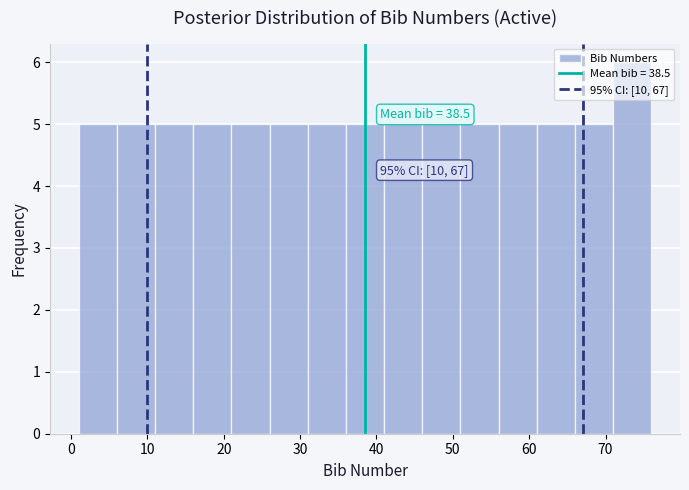

Over which range of the x-axis is the bar tallest?

71 to 76